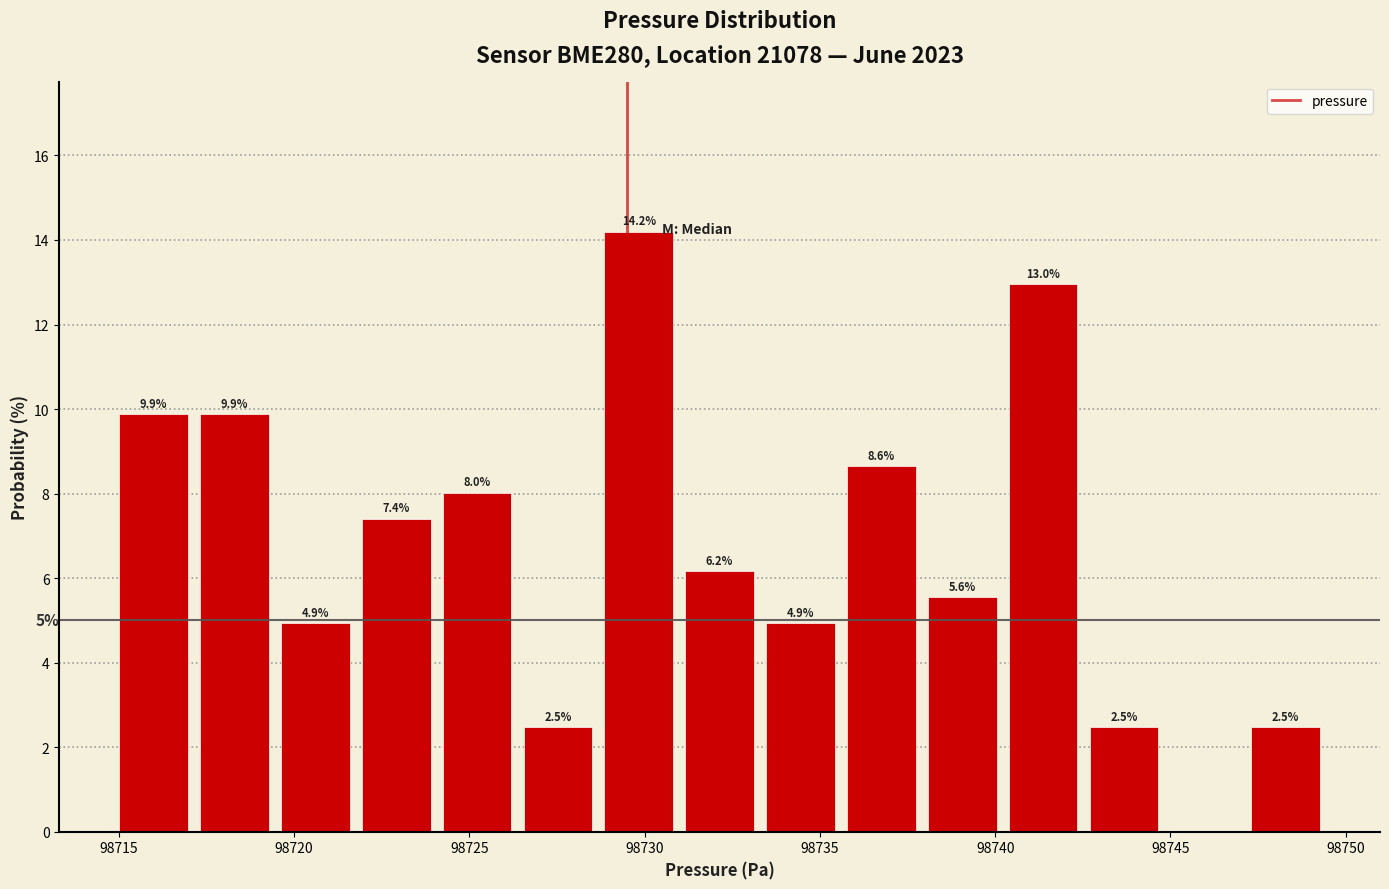

Which range on the x-axis has the tallest bar?

98728.5 to 98731.0